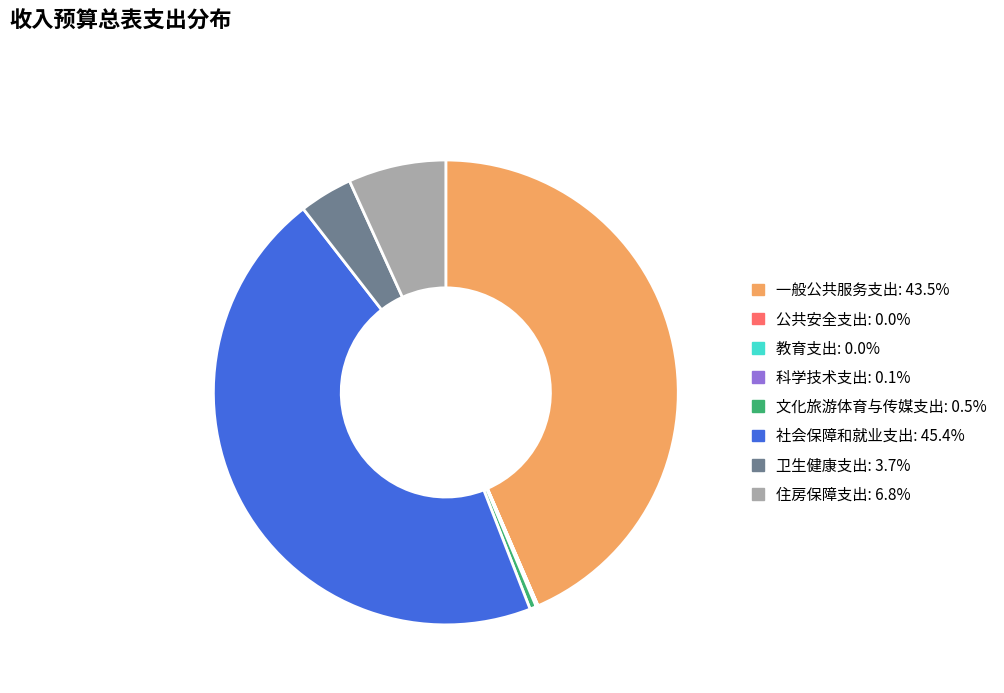

Is the sum of 一般公共服务支出: 43.5% and 社会保障和就业支出: 45.4% greater than half?

Yes